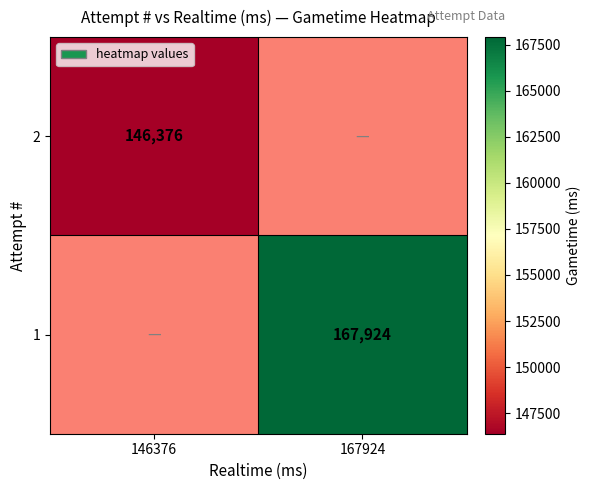

At how many categories does at least one series exceed 167115?

1